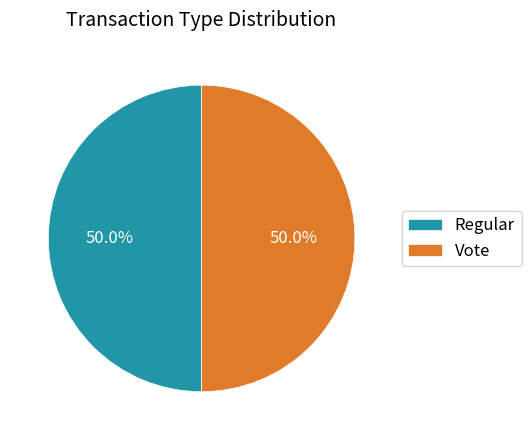

How many slices are in this pie chart?

2